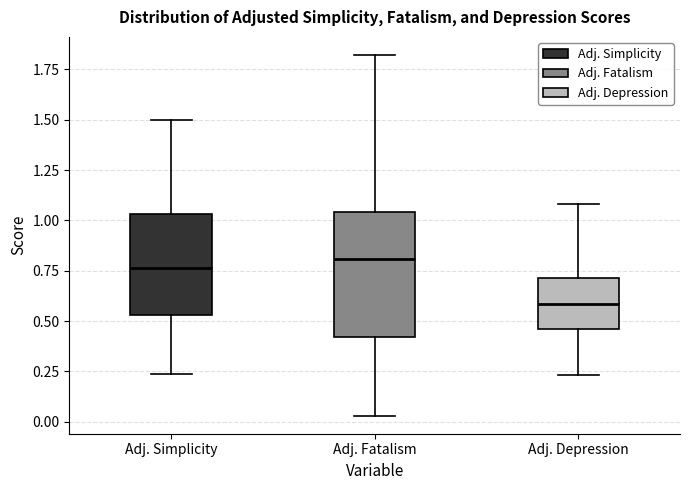

Reading left to right, read every box against the y-axis: the position of its median line, the range the box covers, and the ends of its whiskers. The values are not printed on the chart, so give them approximately, as read against the axis.

Adj. Simplicity: median 0.75, box 0.55 to 1.05, whiskers 0.25 to 1.50
Adj. Fatalism: median 0.80, box 0.40 to 1.05, whiskers 0.05 to 1.80
Adj. Depression: median 0.60, box 0.45 to 0.70, whiskers 0.25 to 1.10